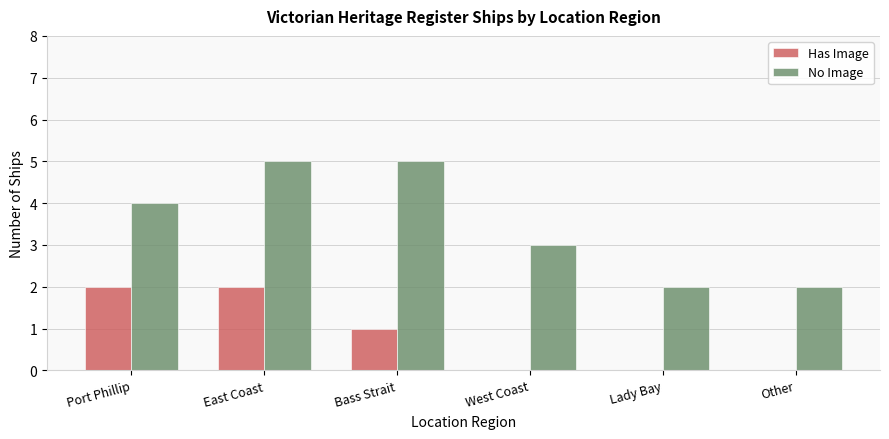

Reading left to right, transcribe all the data shown in this chart.

Has Image: 2	2	1	0	0	0
No Image: 4	5	5	3	2	2